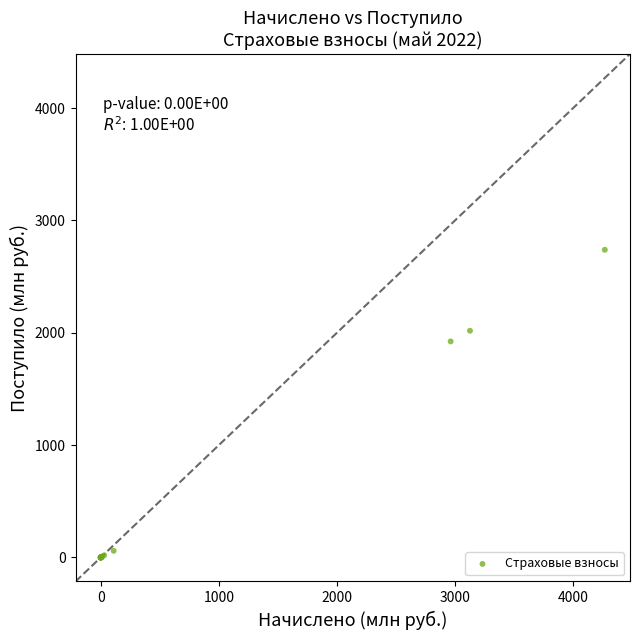

What Y value in the scatter plot is closest to 1369?

1923.2